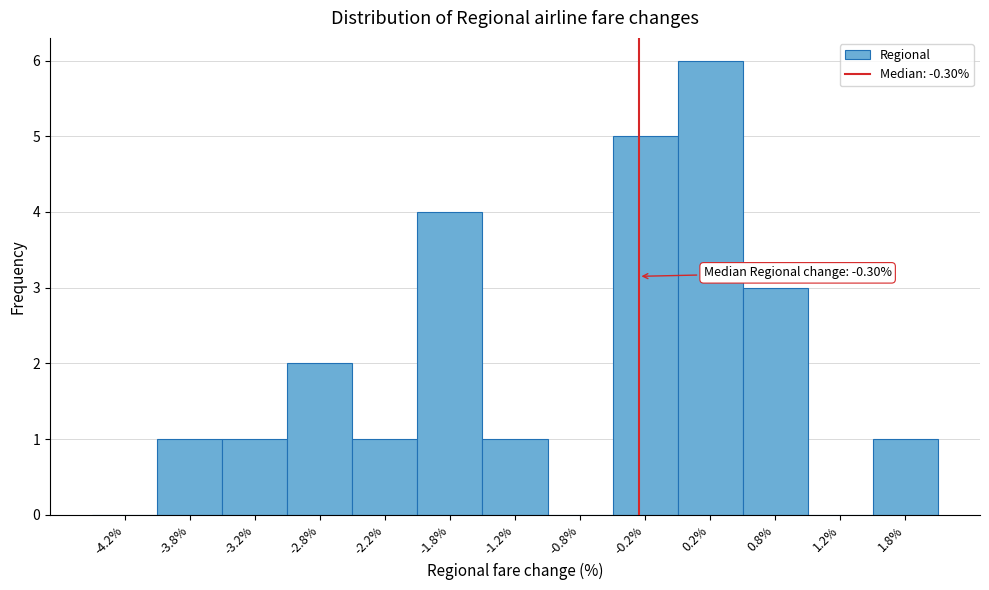

Over which range of the x-axis is the bar tallest?

0.0 to 0.5